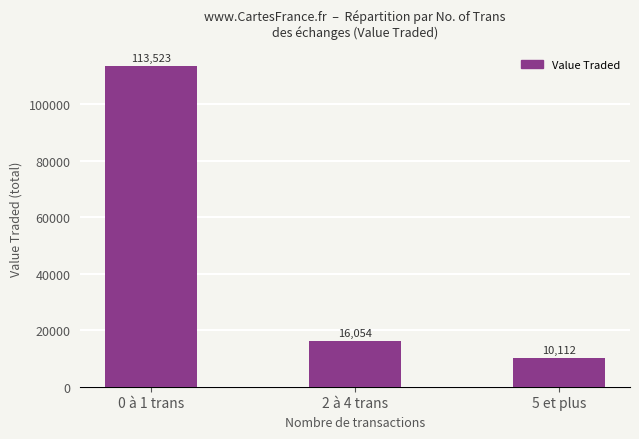

Which category has the lowest value across all series?

5 et plus